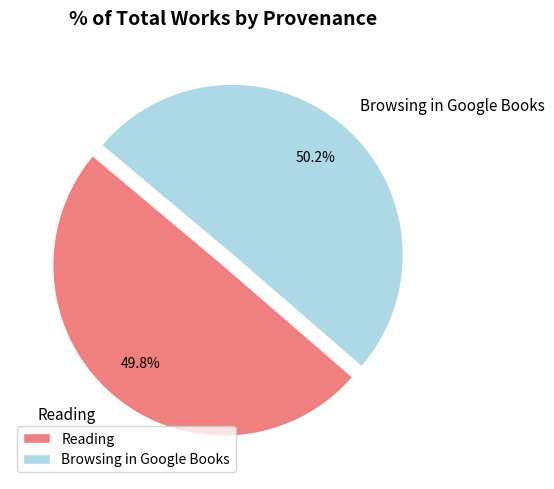

To the nearest percent, what percentage of the pie is Reading?

50%